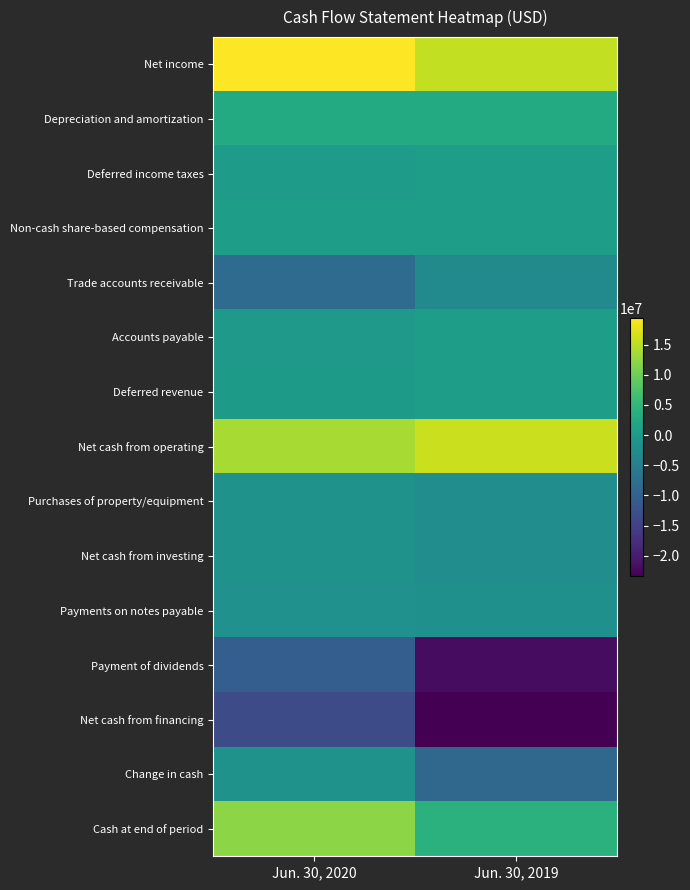

What is the difference between the highest and lowest values at Jun. 30, 2020?

33032000